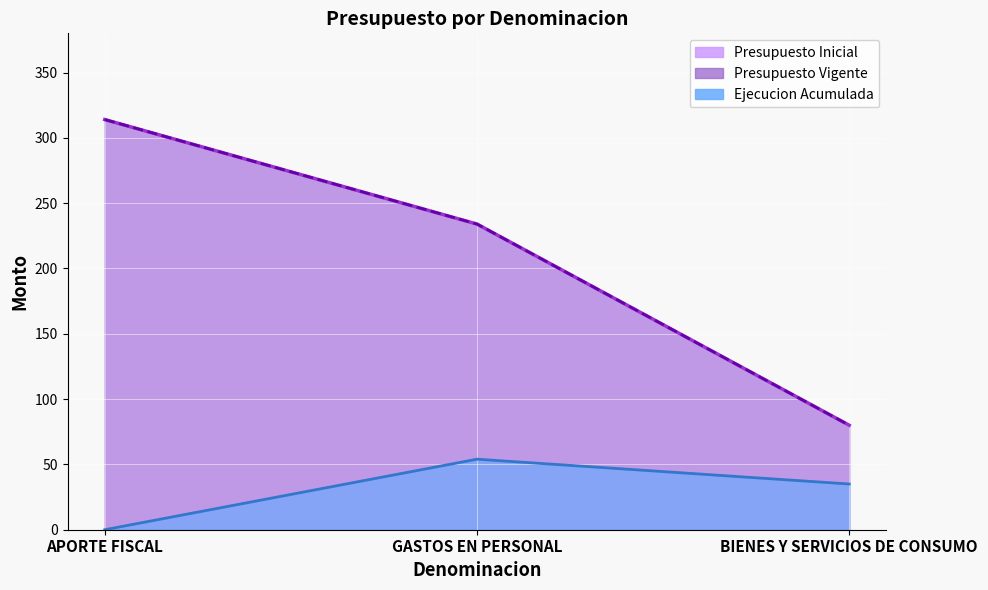

The Presupuesto Inicial series shows 80 at BIENES Y SERVICIOS DE CONSUMO. True or false?

True